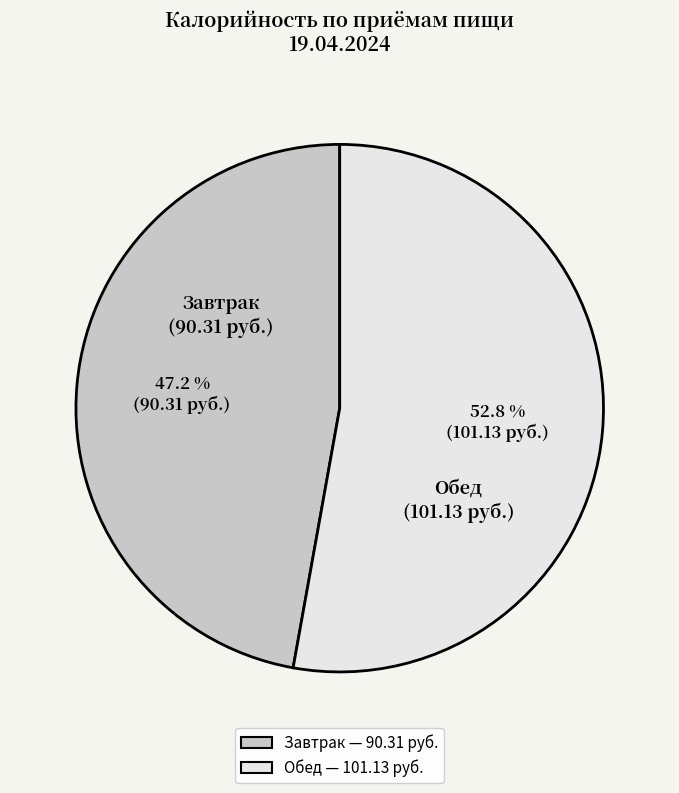

Does Завтрак represent more than half of the total?

No